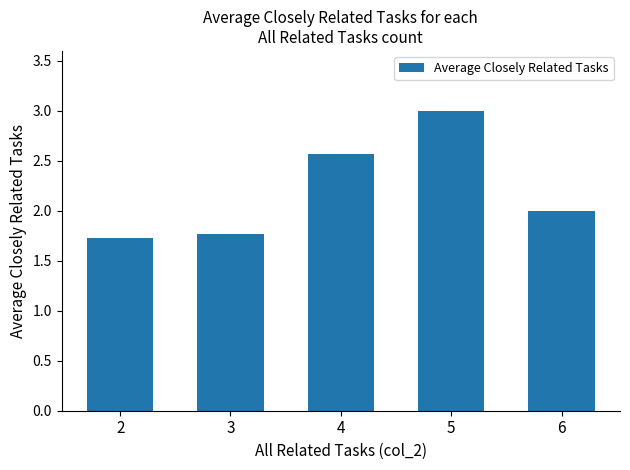

What is the average value?

2.2